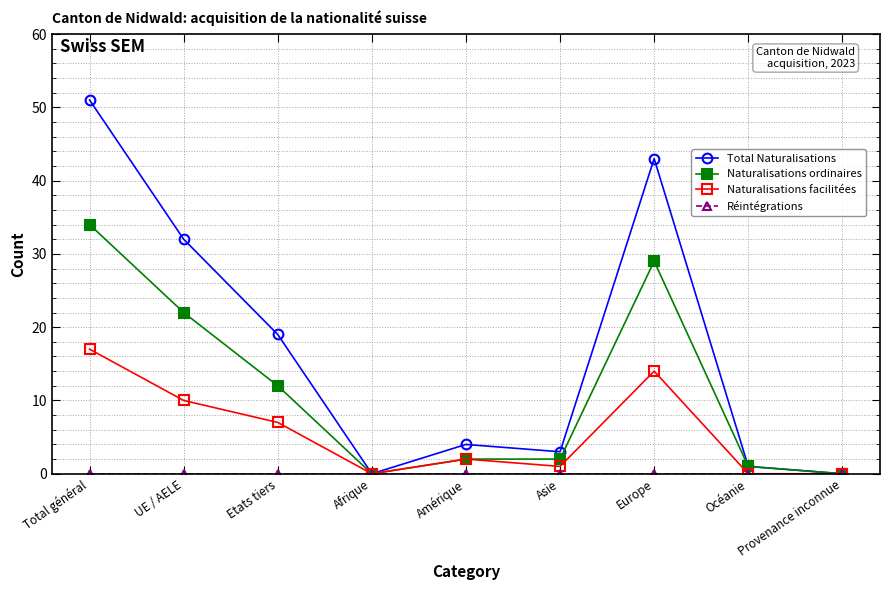

At which category does Total Naturalisations reach its first local valley?

Afrique